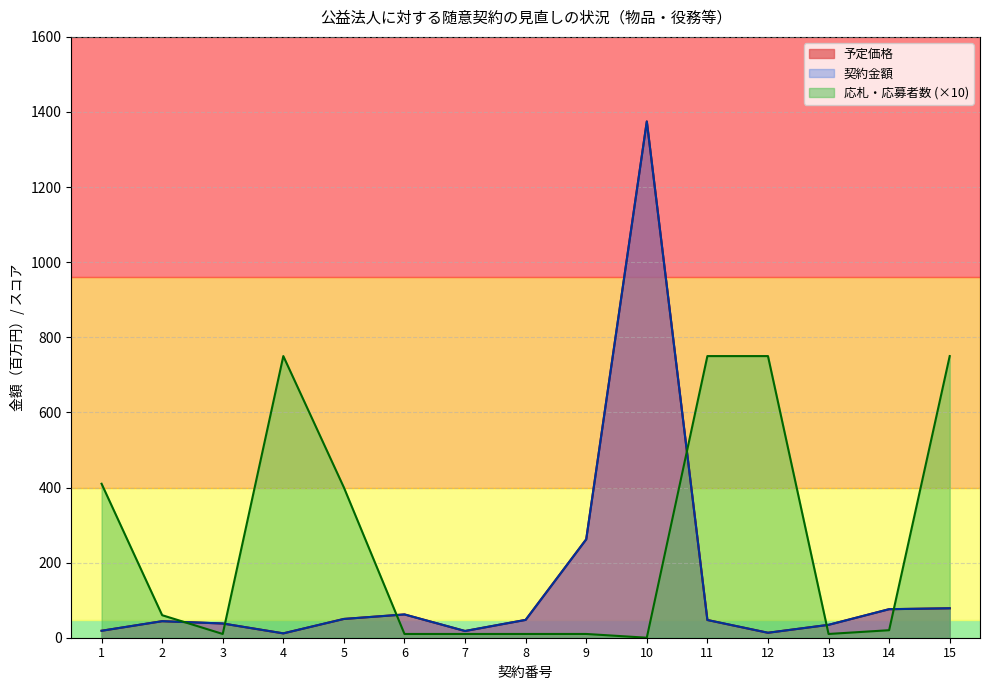

At 14, list the series in order from smallest to largest.

応札・応募者数, 予定価格, 契約金額